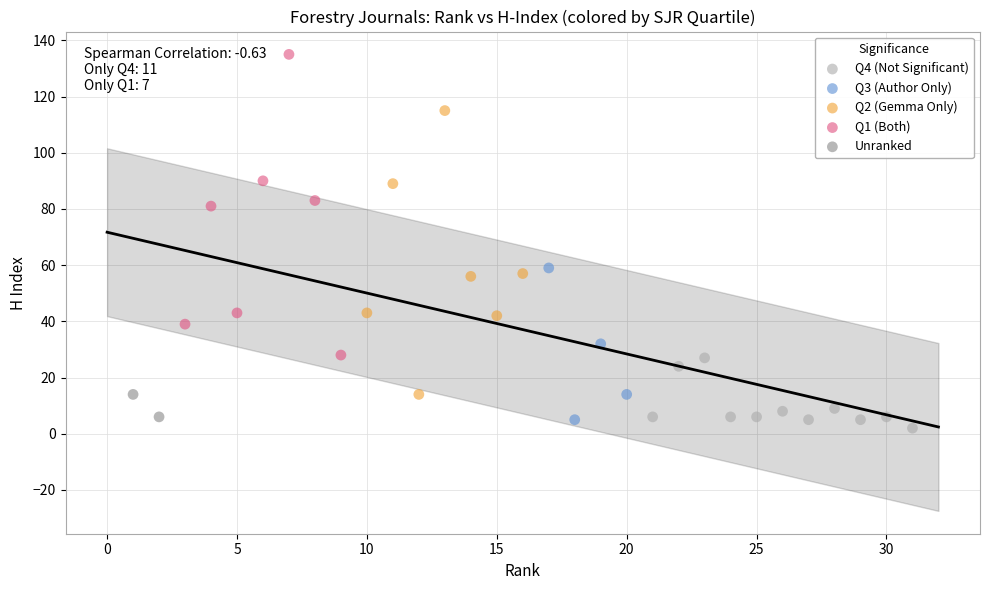

Which series has the largest Y range (max minus min)?

Q1 (Both)